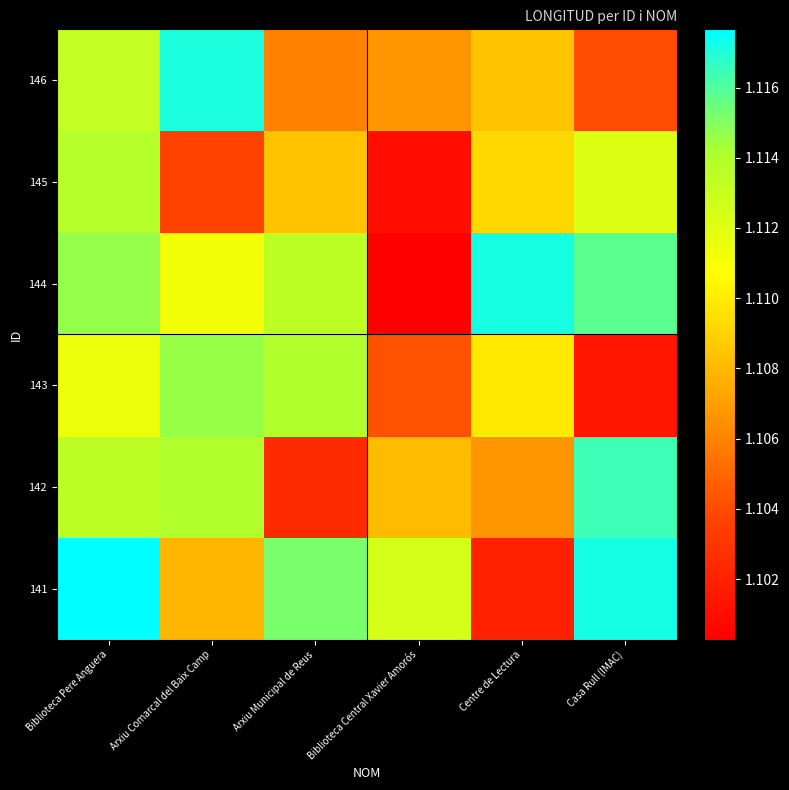

Which label corresponds to the smallest value in the chart?

Biblioteca Central Xavier Amorós